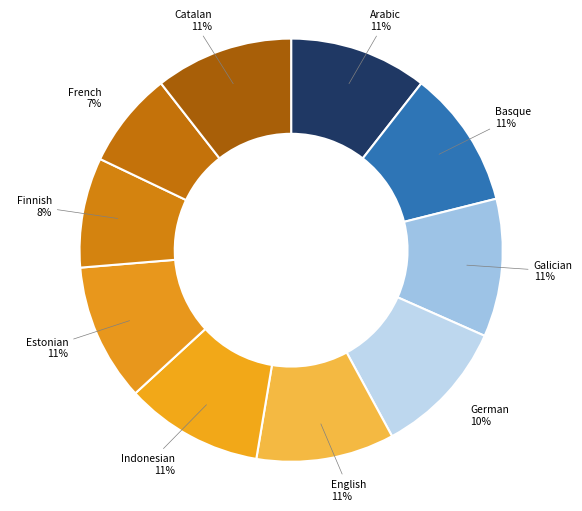

Approximately how many times larger is the value at Estonian compared to Galician?

1.0